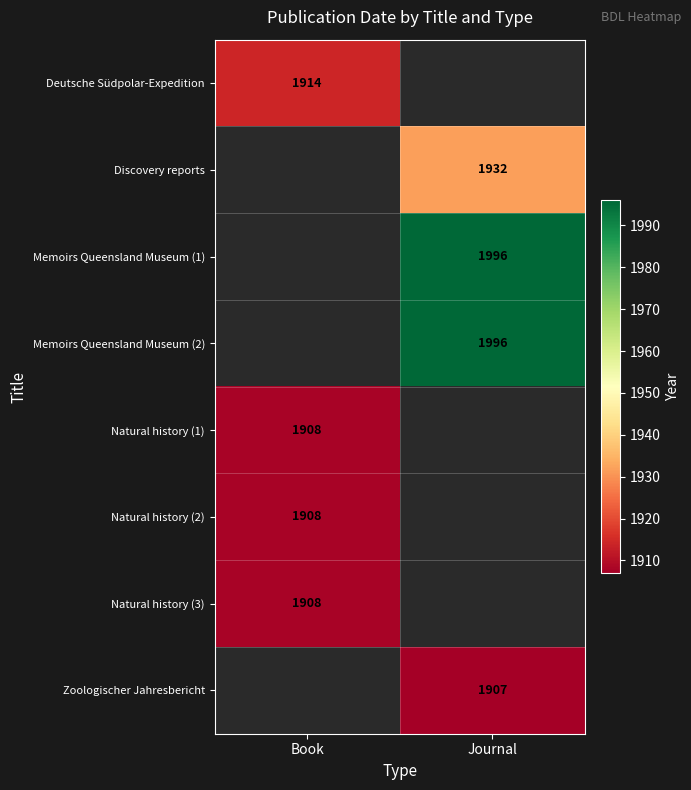

At how many categories does at least one series exceed 1970?

1